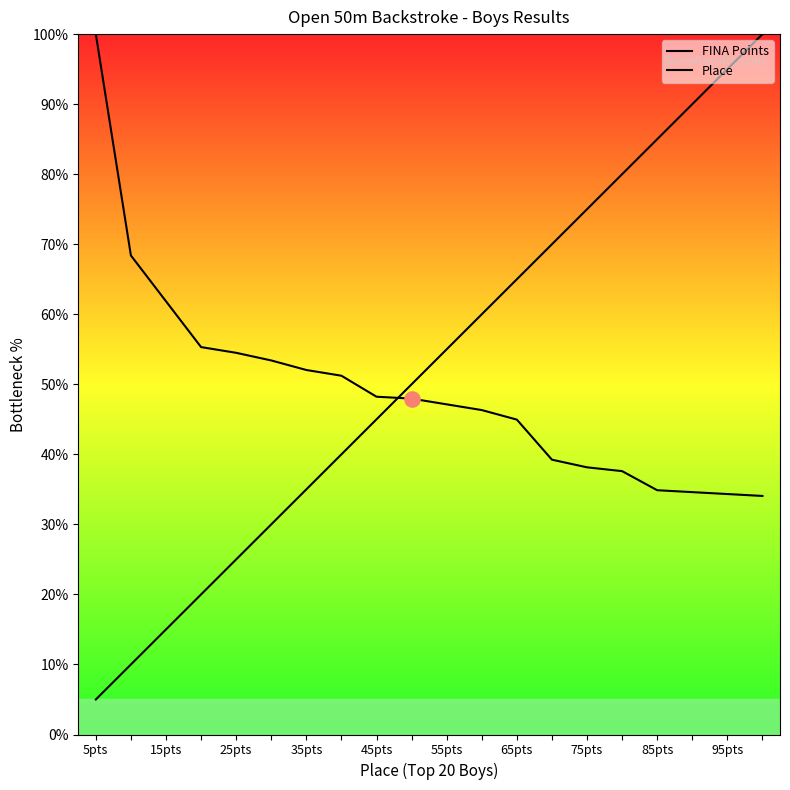

At how many categories does at least one series exceed 82?

5